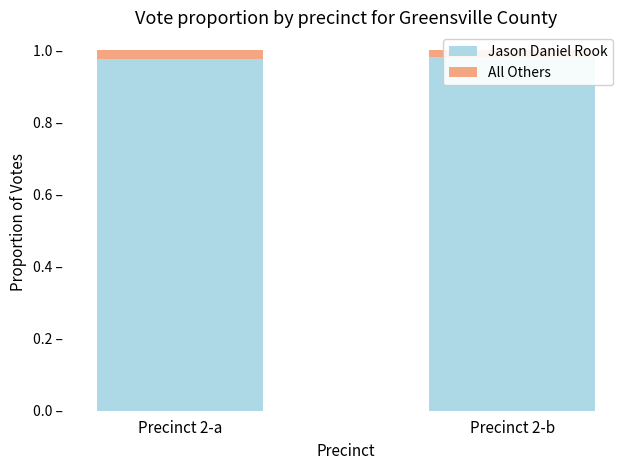

At Precinct 2-b, list the series in order from largest to smallest.

Jason Daniel Rook, All Others